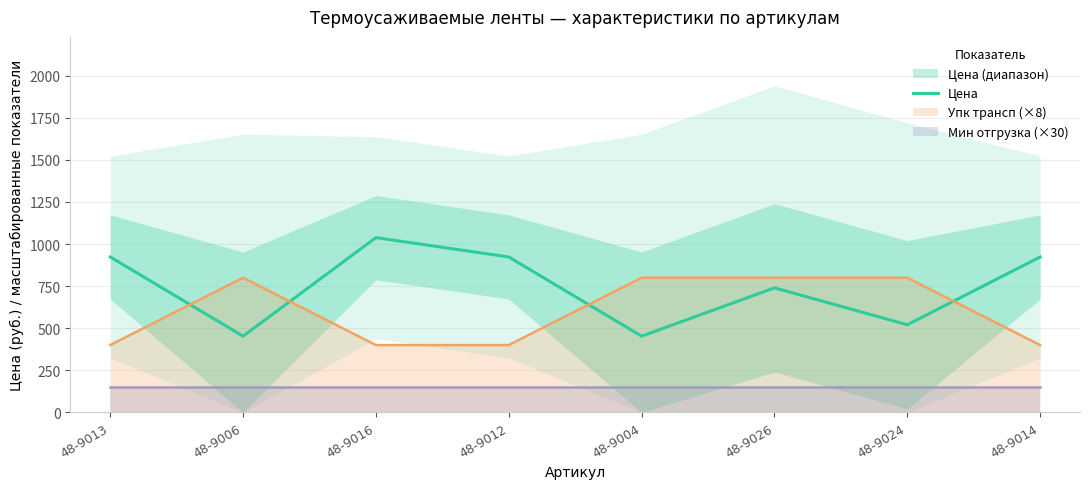

The chart shows a value of 548.2 at 48-9014. True or false?

False